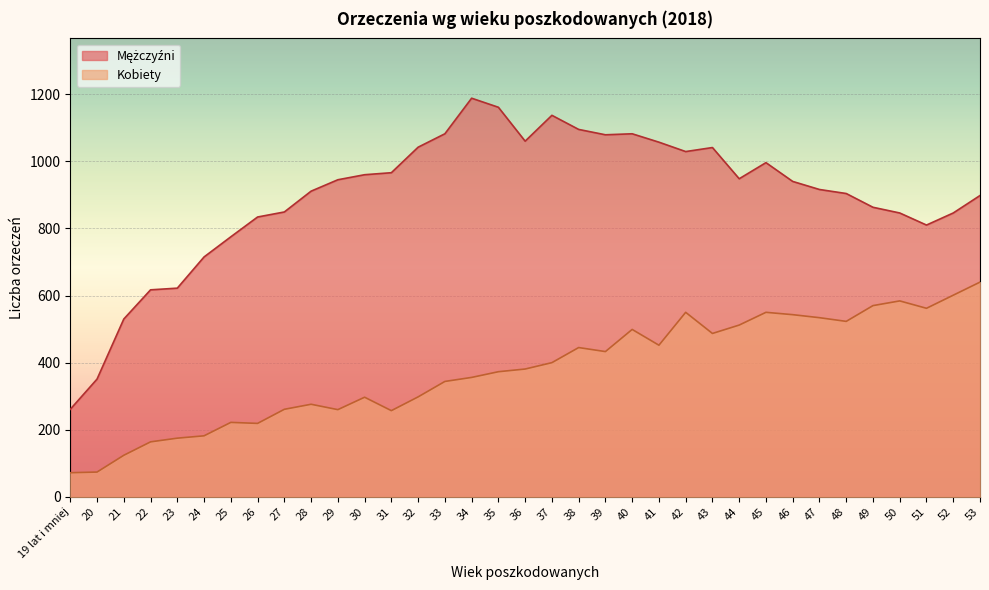

Which series has the widest spread of values?

Mężczyźni